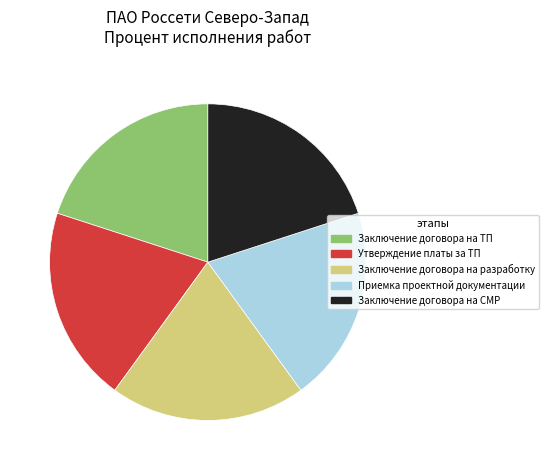

How many slices are in this pie chart?

5